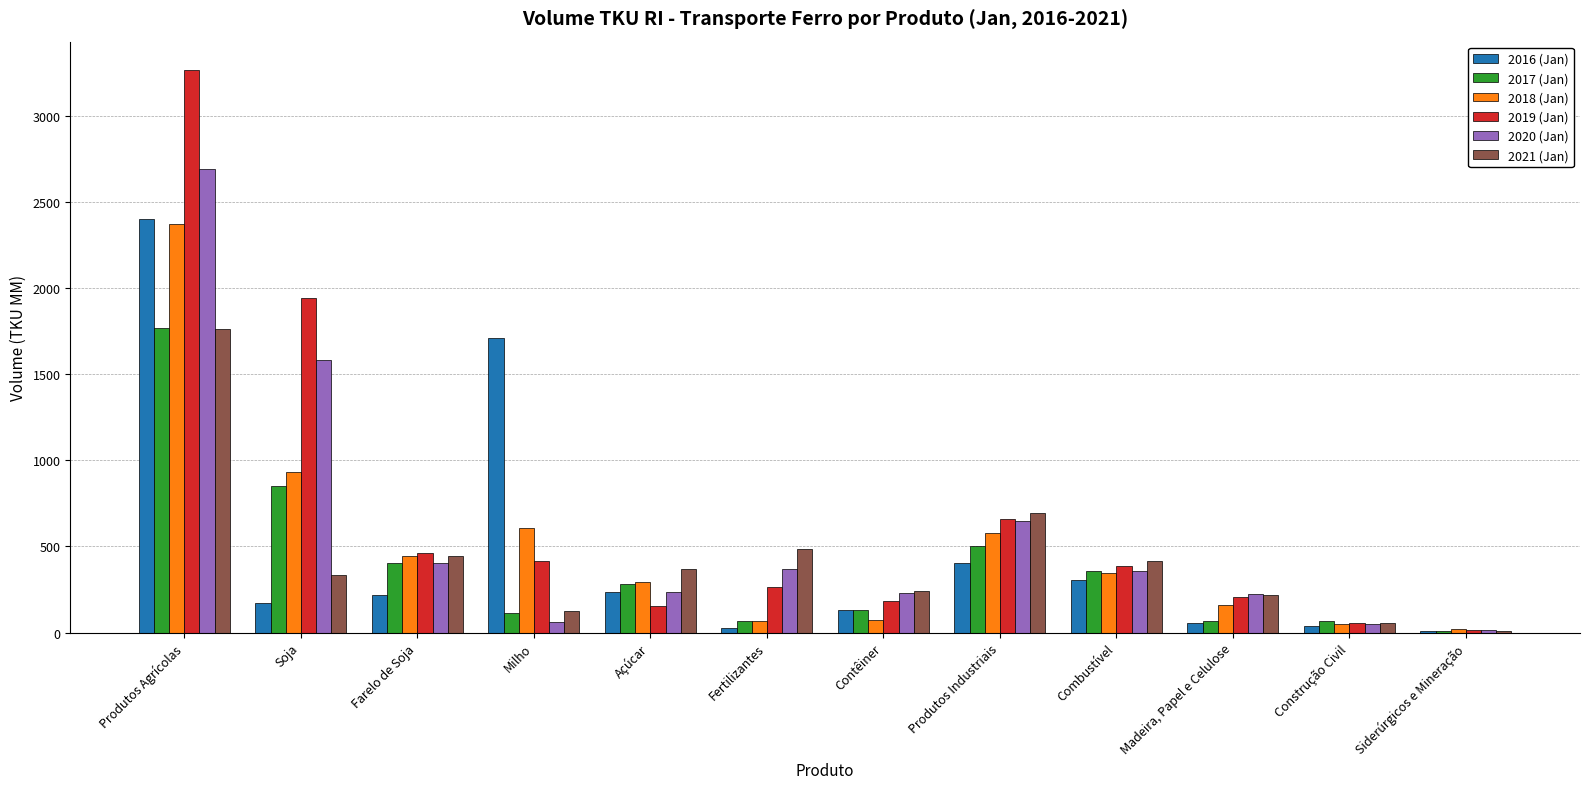

How many groups of bars are there?

12